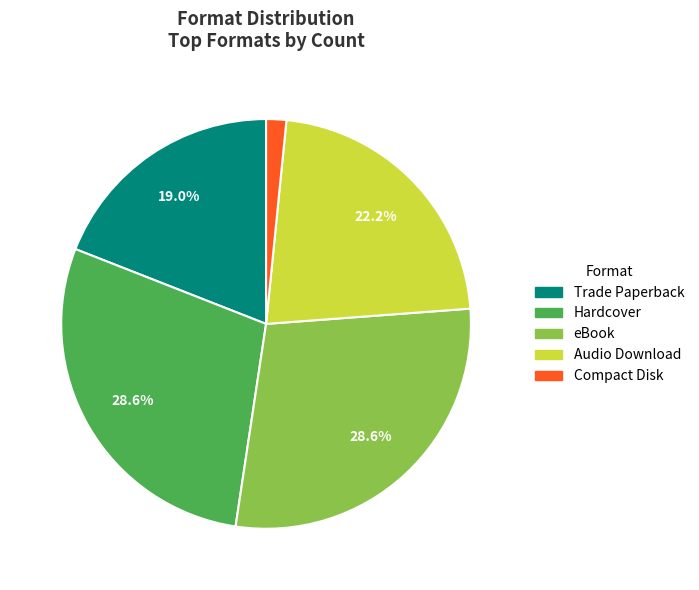

Which has a higher value, eBook or Audio Download?

eBook